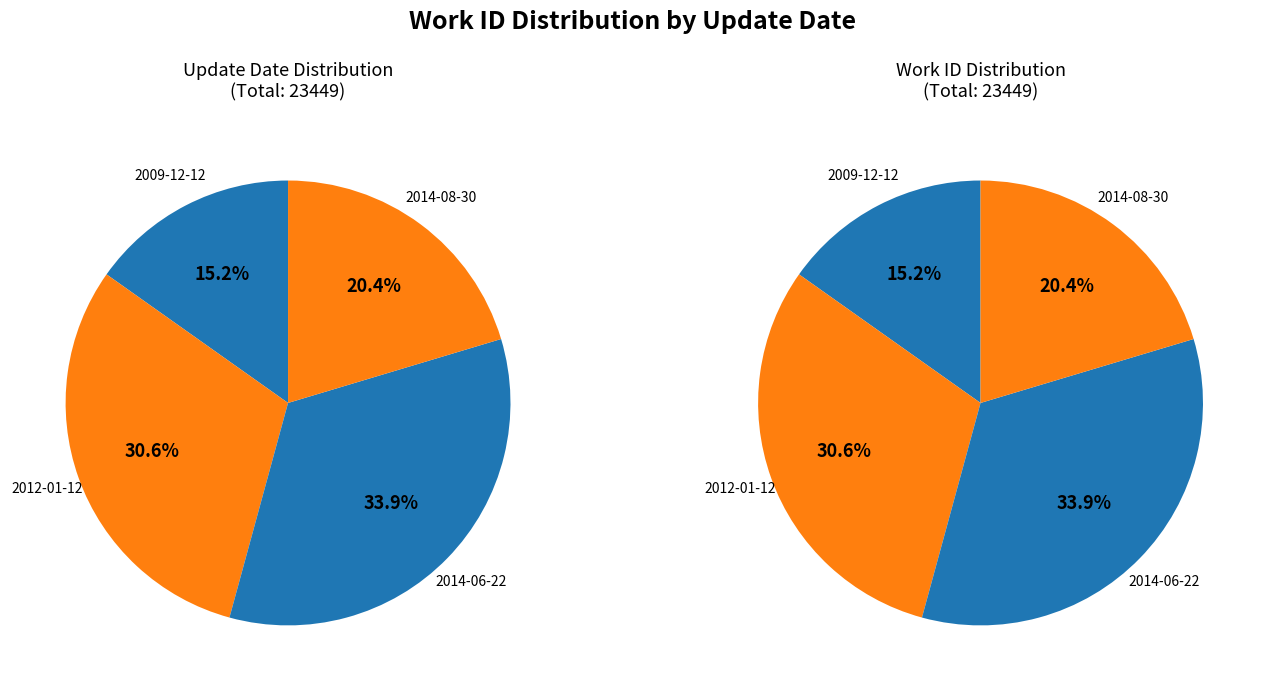

How many slices are in this pie chart?

4